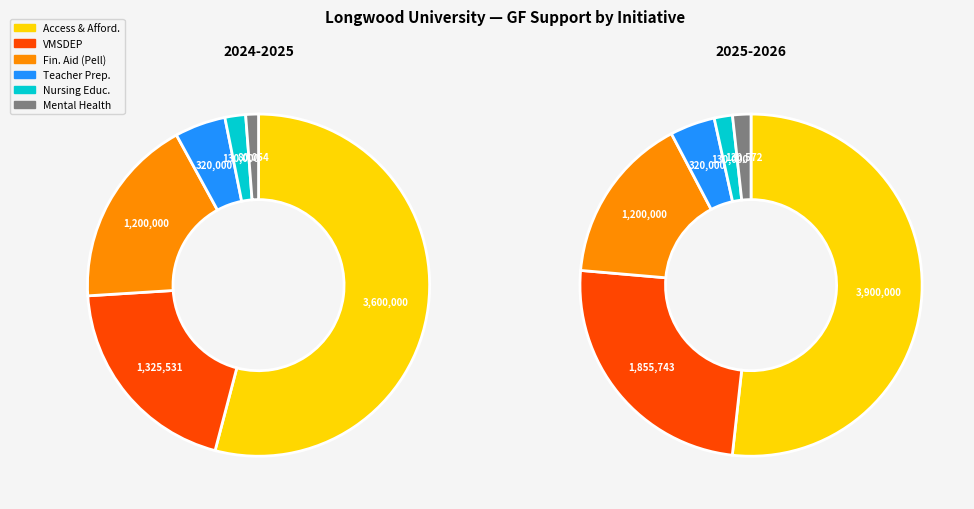

Do Teacher Preparation: Grow Your Own and Nursing Education together represent more than half of the pie?

No